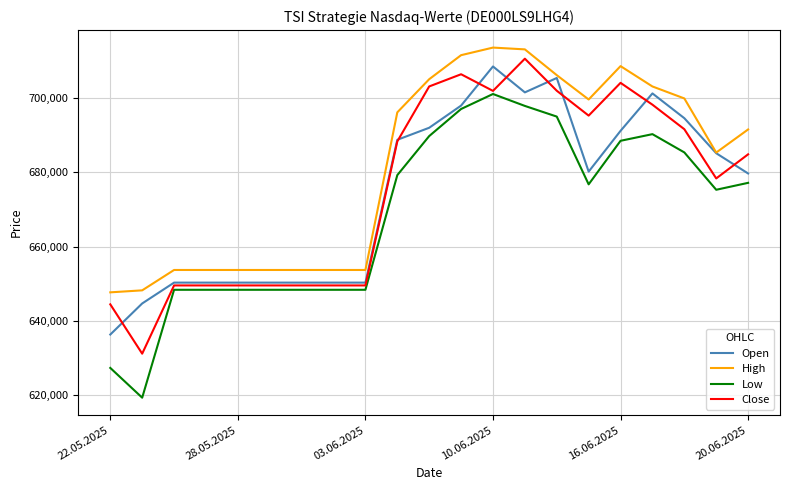

True or false: Close has more than 2 points higher than both neighbors.

True